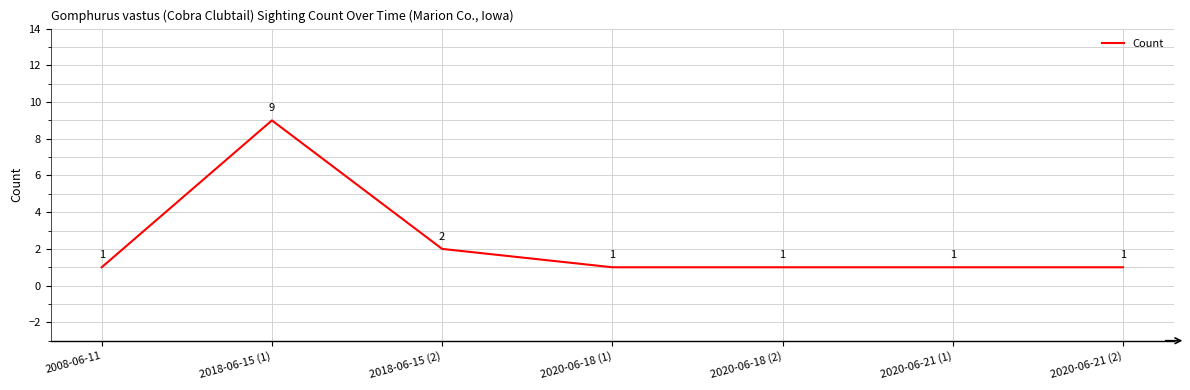

Which label corresponds to the largest value in the chart?

2018-06-15 (1)